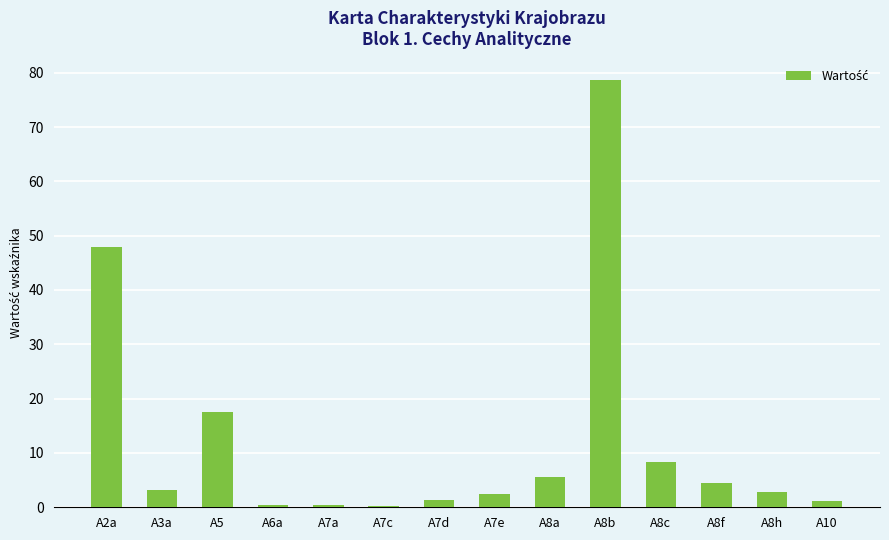

Which label corresponds to the largest value in the chart?

A8b